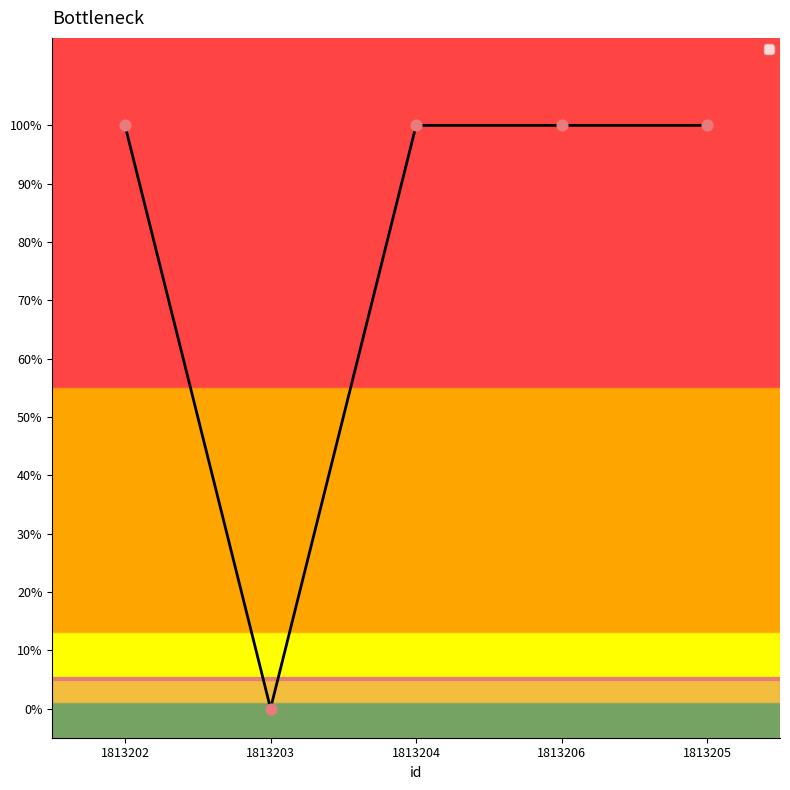

Which has a higher value, 1813203 or 1813202?

1813202